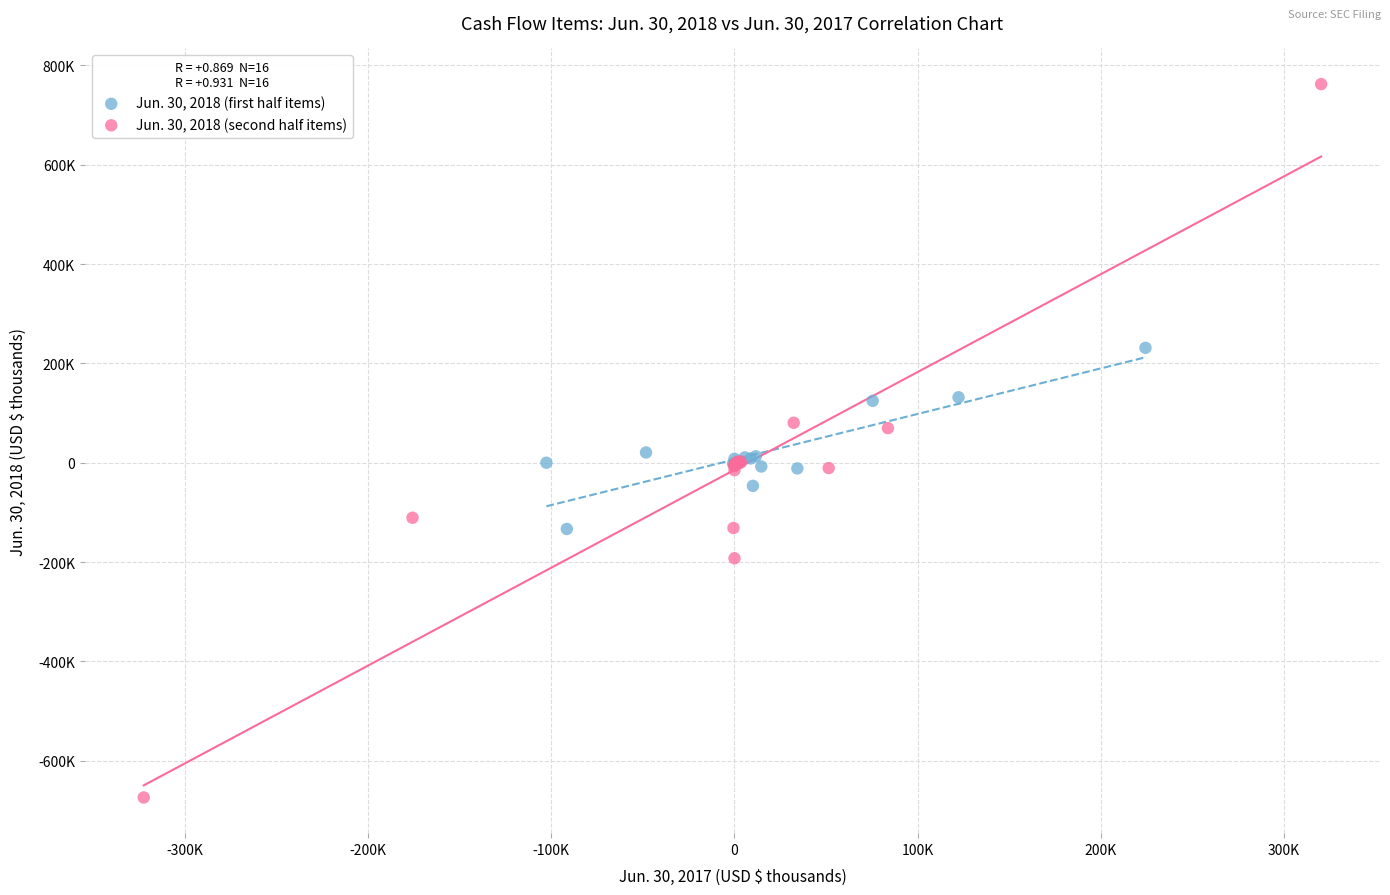

What are all the series names shown in the legend?

Jun. 30, 2018 (first half items), Jun. 30, 2018 (second half items)